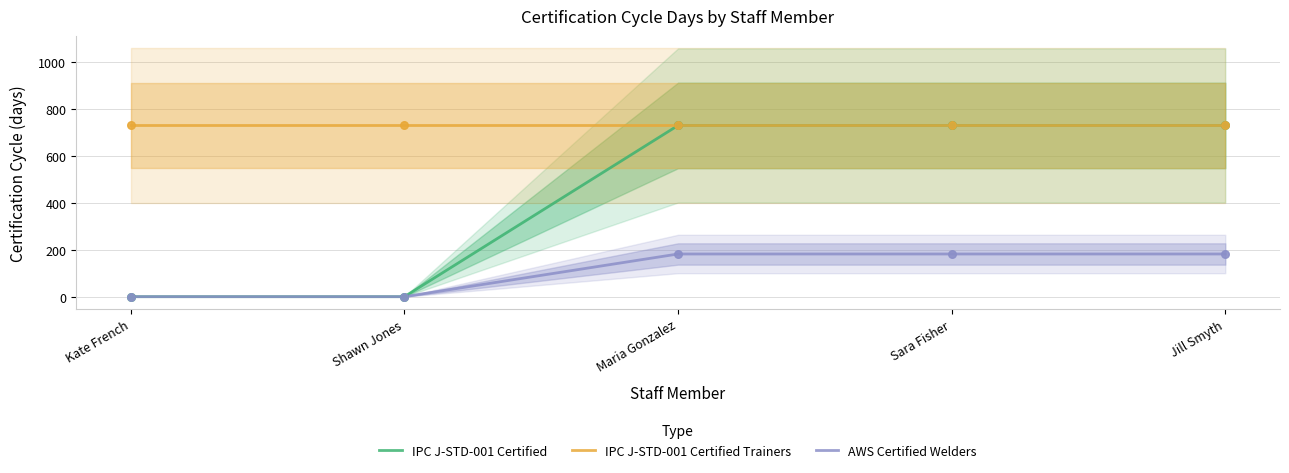

At how many categories does at least one series exceed 357?

5